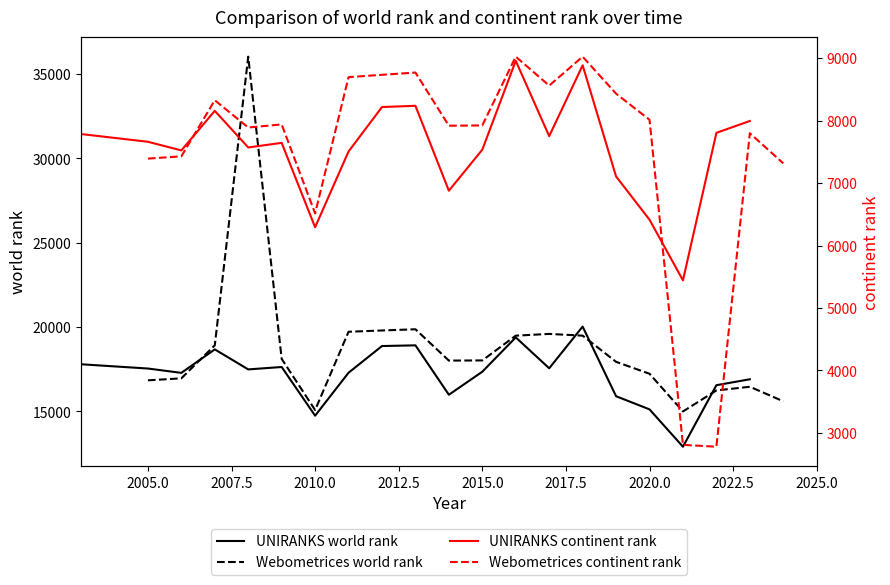

What is the lowest value of the Webometrices world rank series?

14995